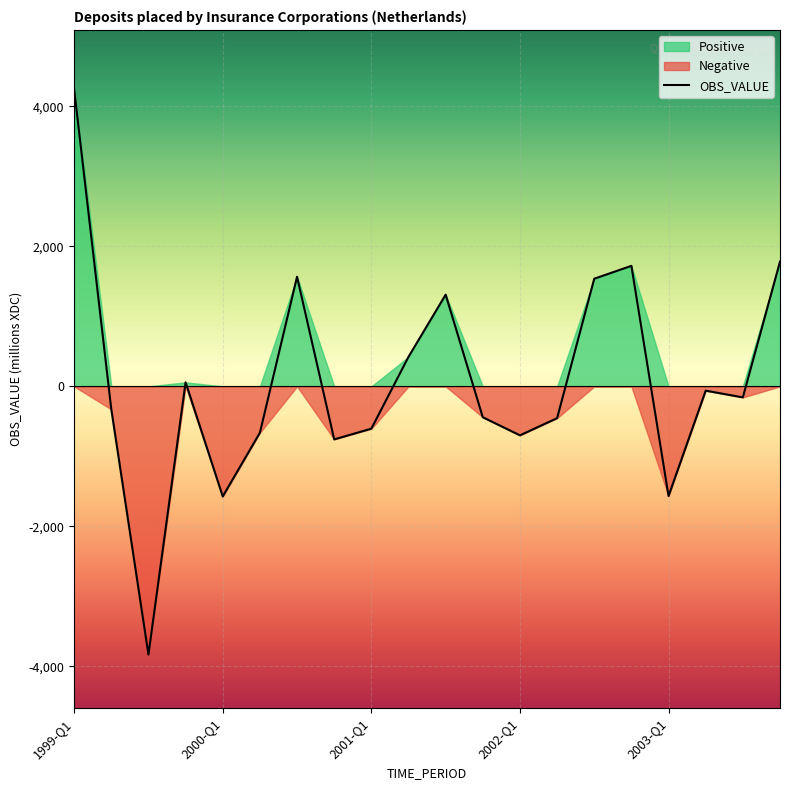

What is the difference between the second highest and second lowest values?

3354